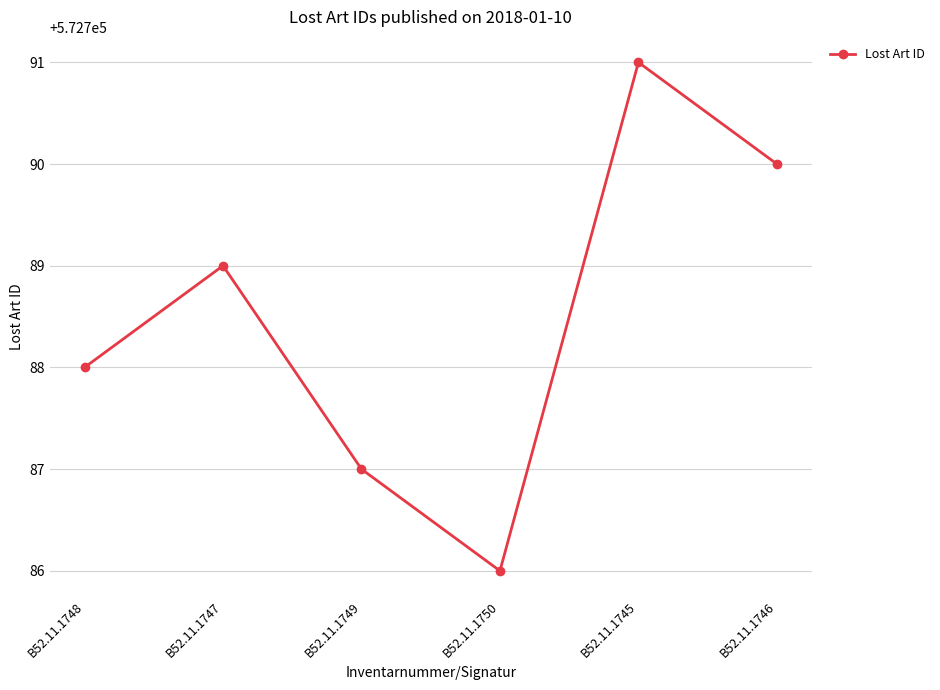

Reading left to right, list all the values displayed in this chart.

B52.11.1748=572788	B52.11.1747=572789	B52.11.1749=572787	B52.11.1750=572786	B52.11.1745=572791	B52.11.1746=572790